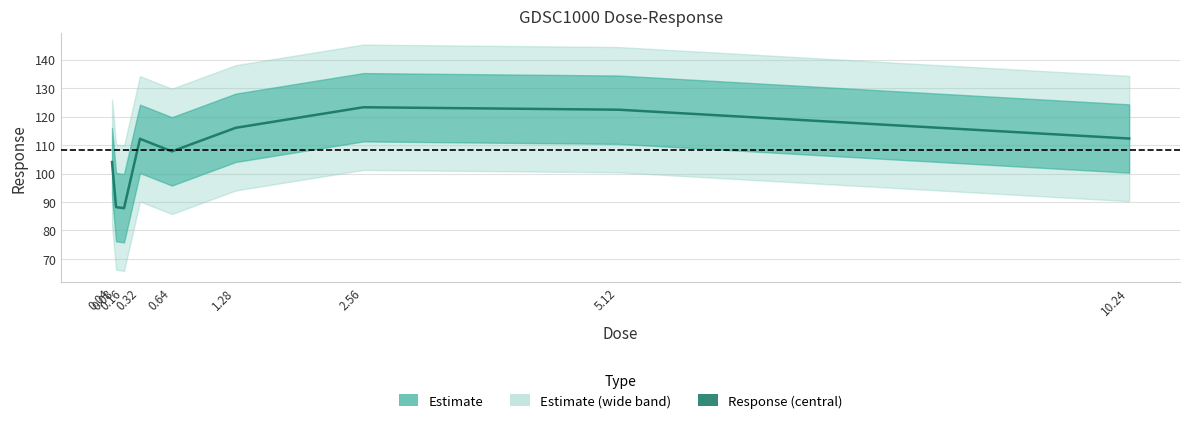

Between 0.64 and 0.16, which is larger?

0.64